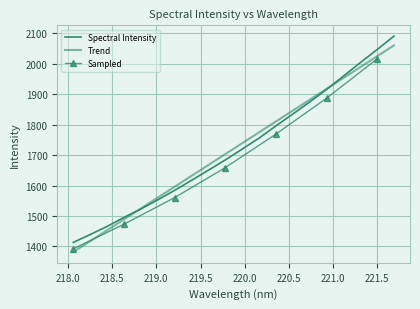

Is this an area chart (filled region under the line)?

No